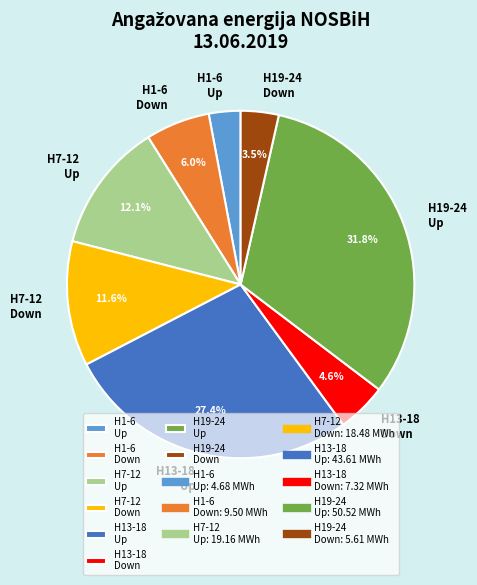

Which has a higher value, H7-12 Down or H13-18 Down?

H7-12 Down